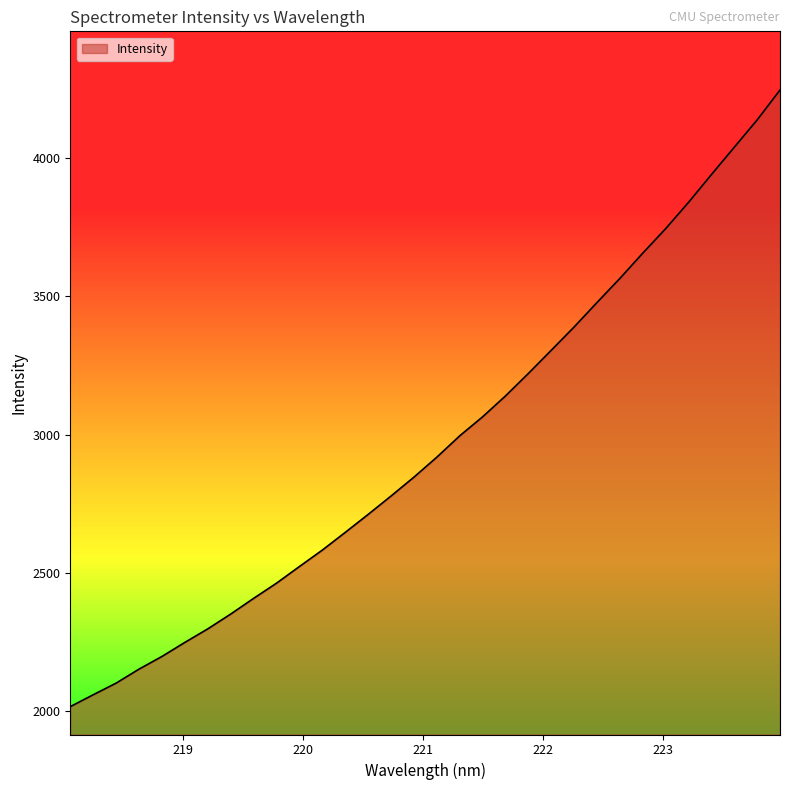

What is the greatest value displayed?

4246.7